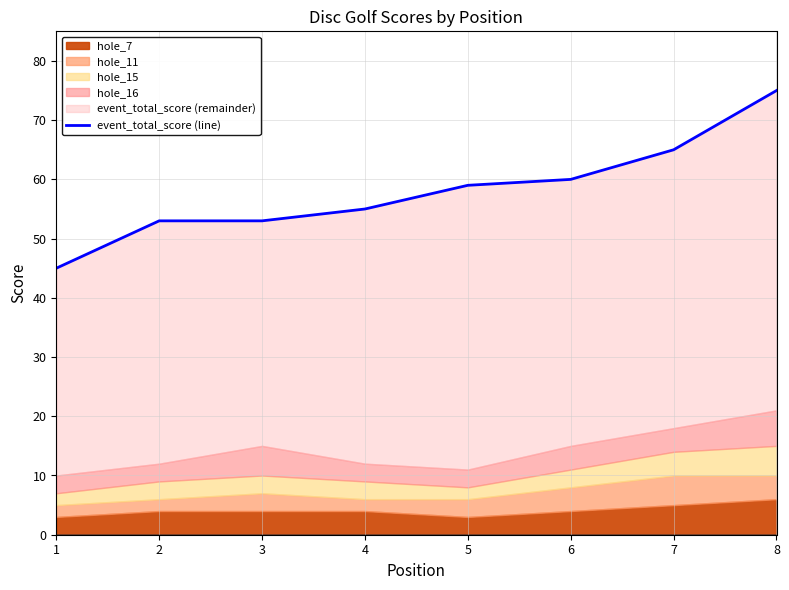

How many lines are shown in the chart?

1